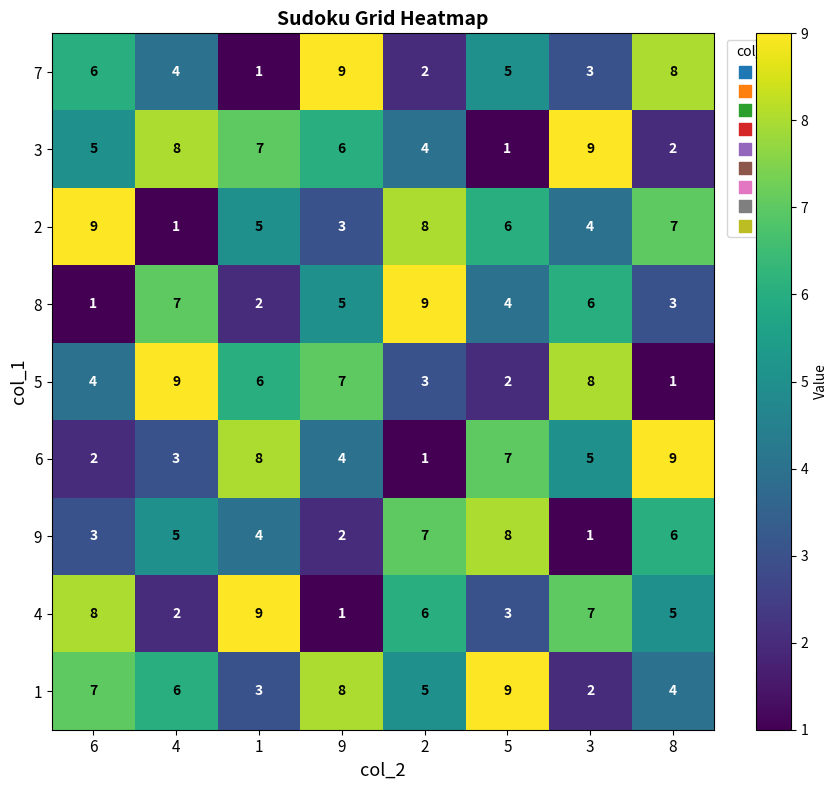

How many values in the 4 series are below 6?

4